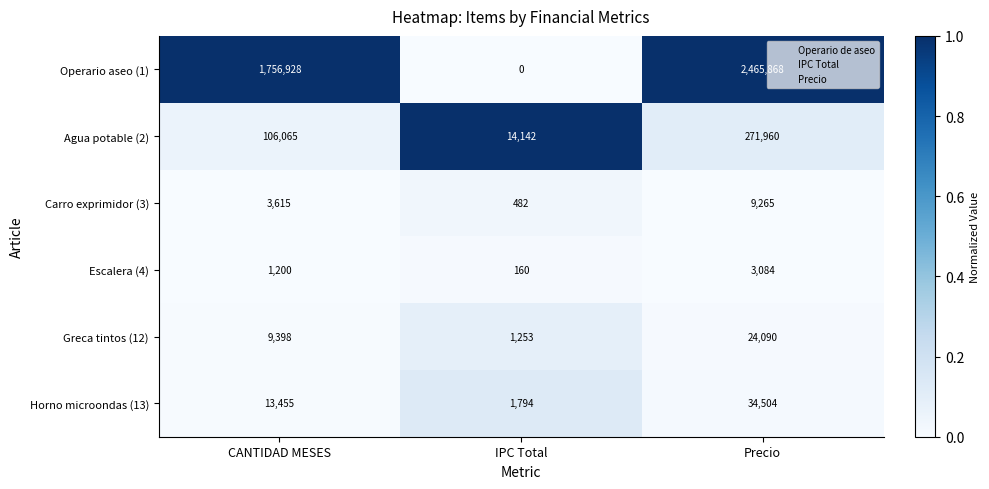

Which category has the lowest value across all series?

IPC Total